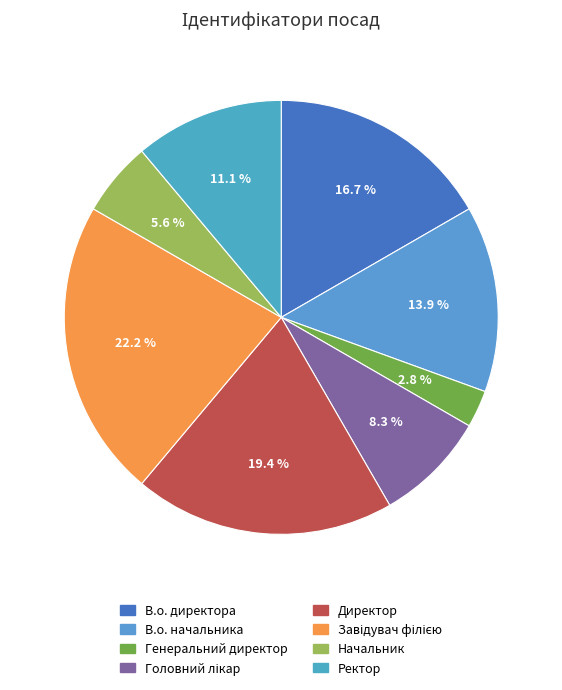

Does Начальник represent more than half of the total?

No